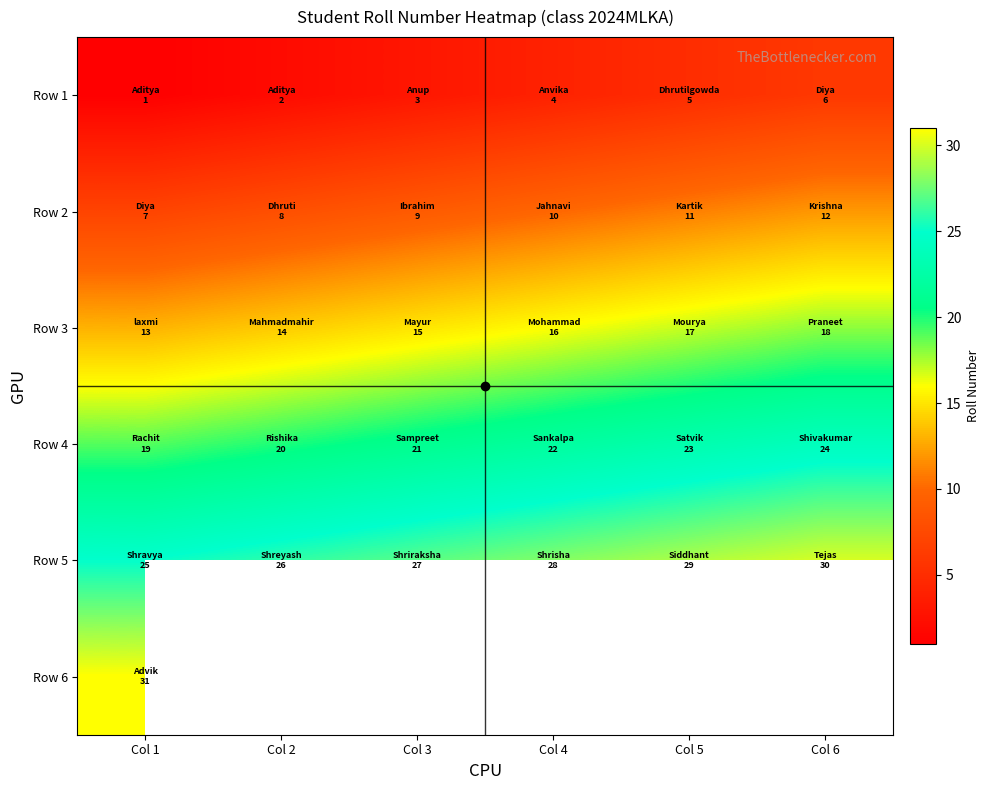

What is the highest value of the Row 1 series?

6.0